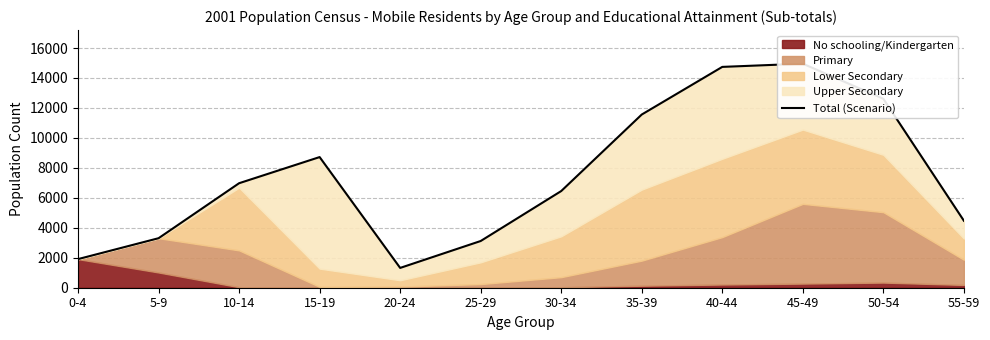

True or false: the data shows 8347 at 40-44.

False